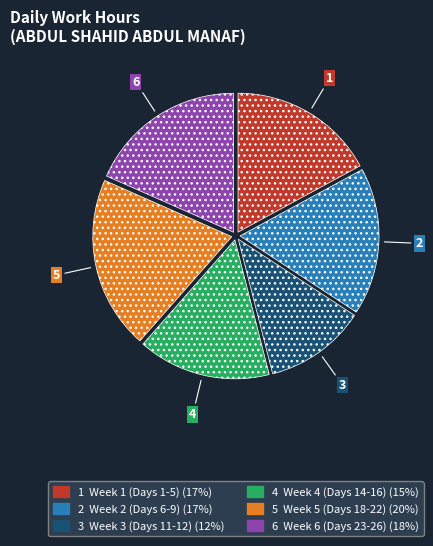

Is there a majority slice in this chart?

No